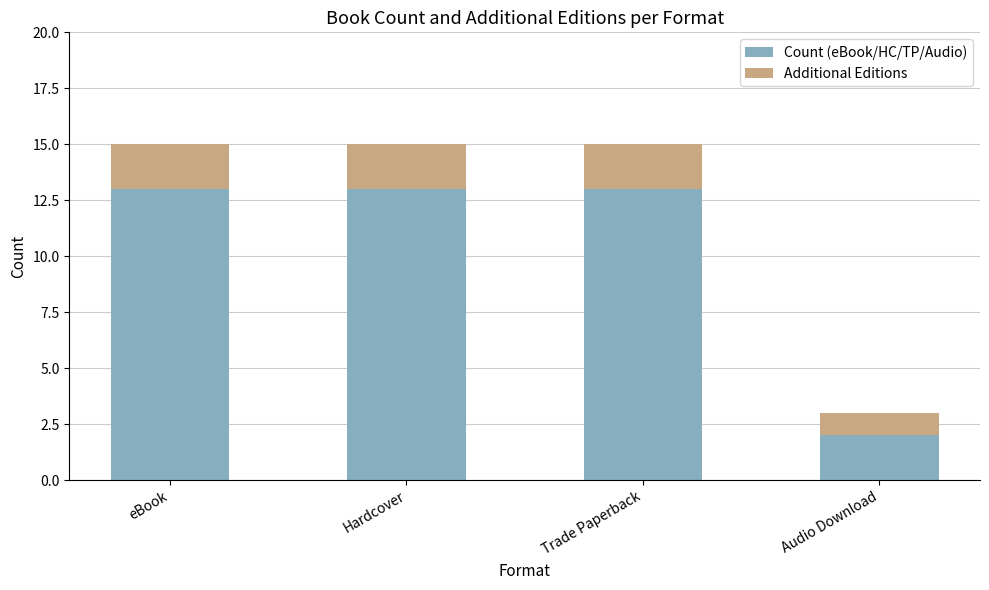

What is the total value across all series at Trade Paperback?

15